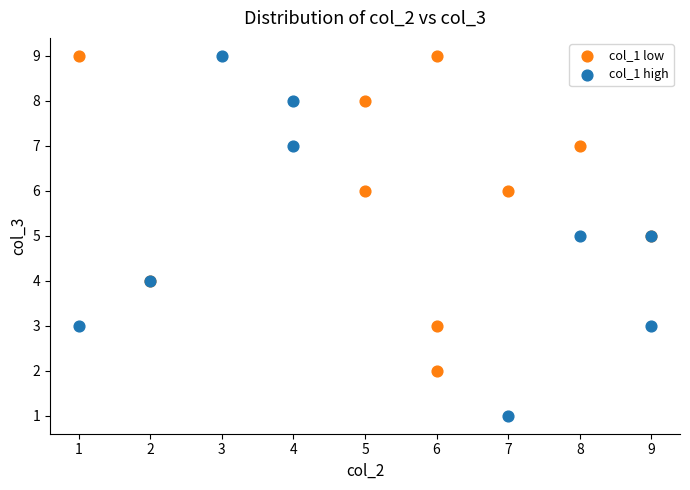

What are all the series names shown in the legend?

col_1 low, col_1 high